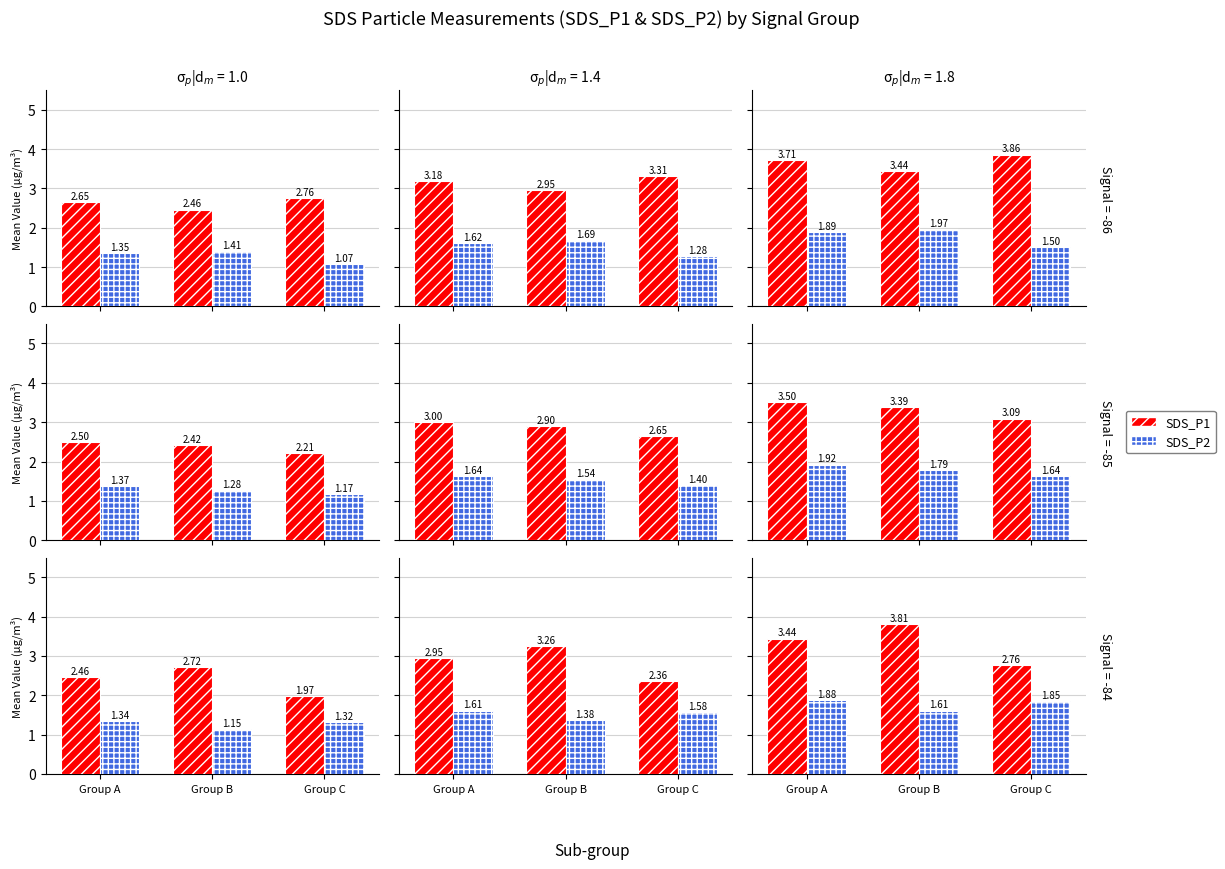

How many categories are shown in the chart?

3